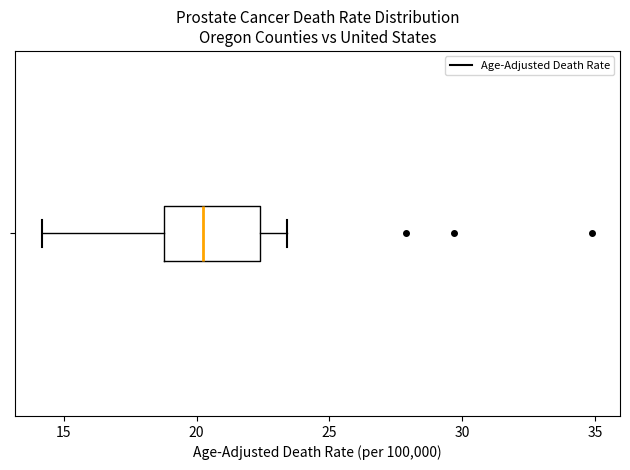

Where is the left edge of the box on the x-axis? The values are not printed on the chart, so give them approximately, as read against the axis.

19.0